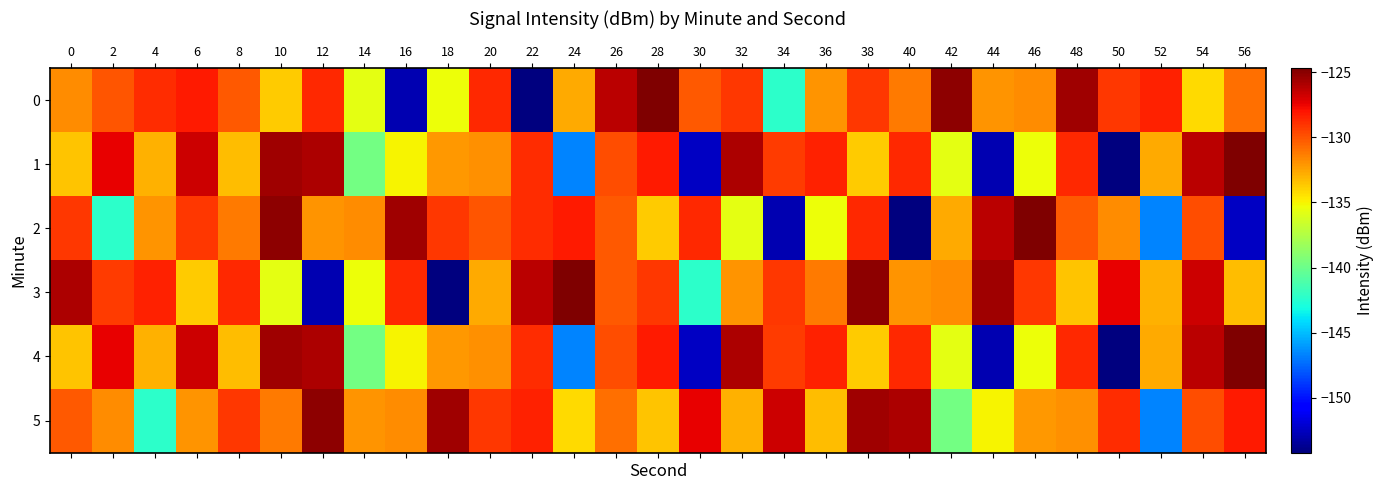

What is the greatest value displayed?

-124.7